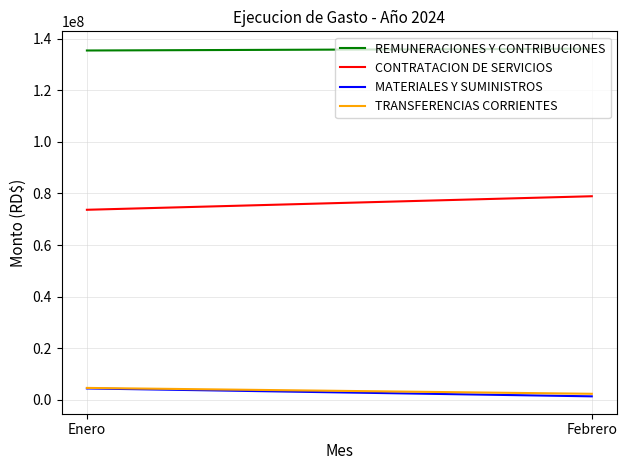

The REMUNERACIONES Y CONTRIBUCIONES series shows 135398781.0 at Enero. True or false?

True